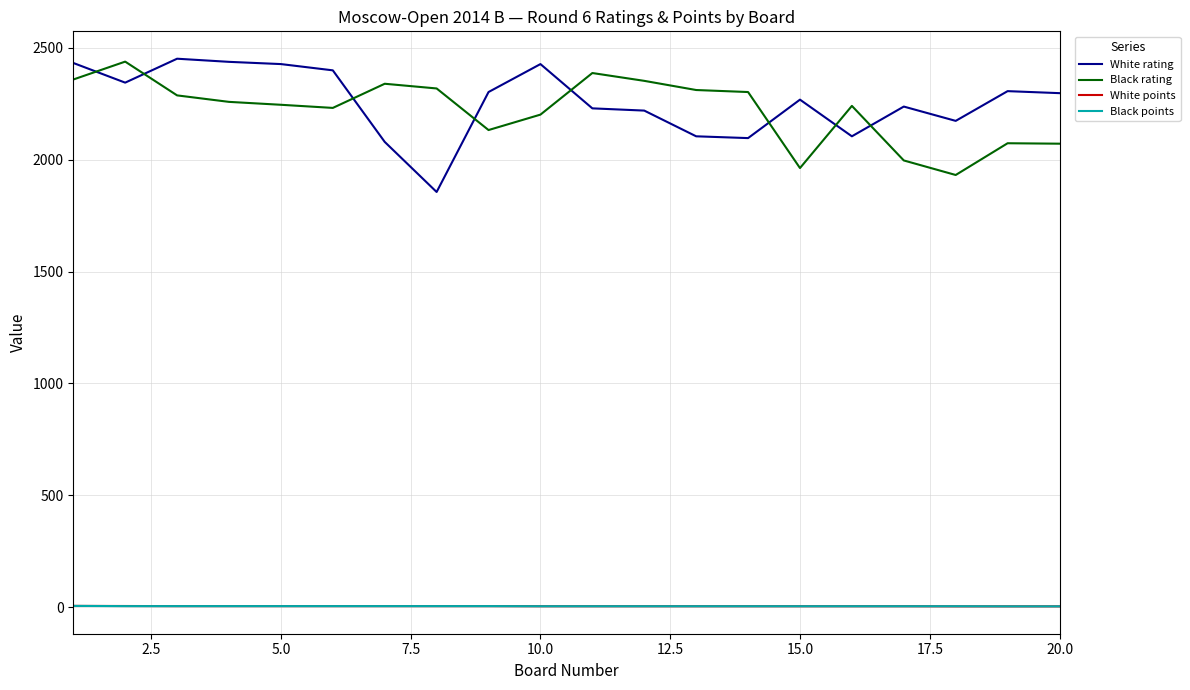

Does the chart have visible grid lines?

Yes